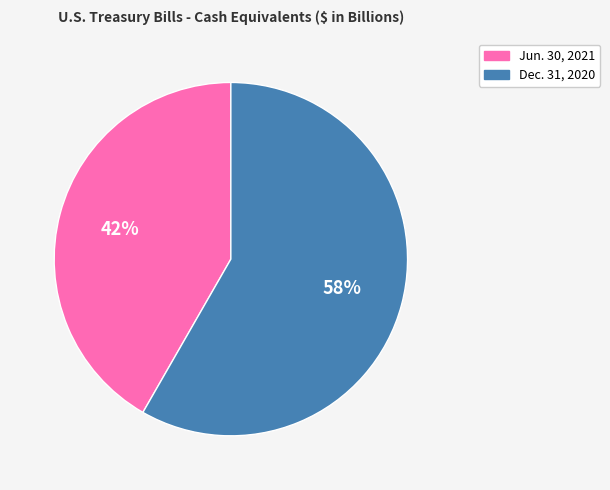

Approximately how many times larger is the value at Dec. 31, 2020 compared to Jun. 30, 2021?

1.4